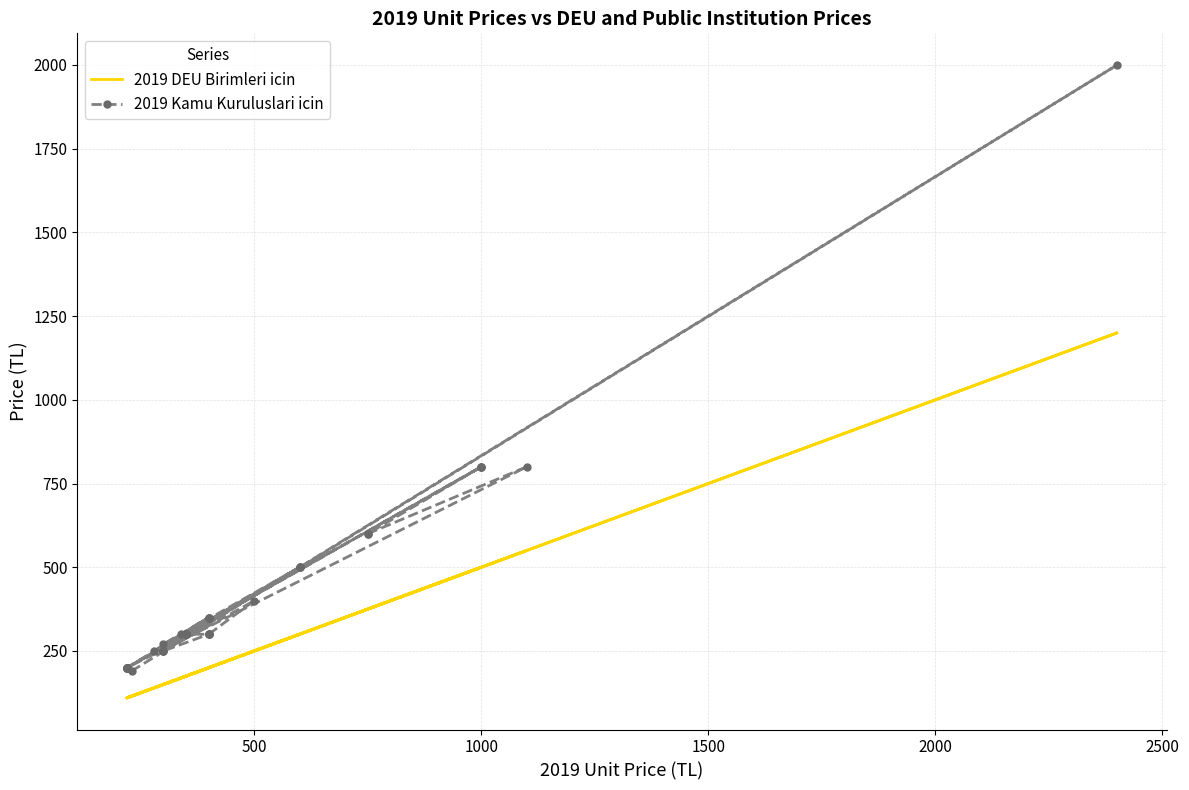

What is the value of the 2019 Kamu Kuruluslari icin point at the 11th from the left?

350